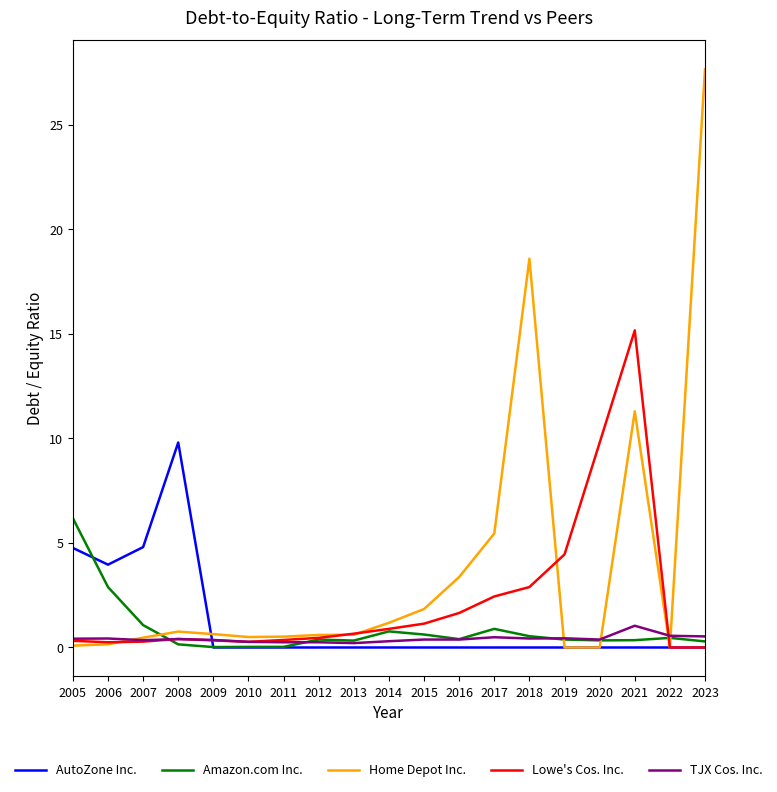

Which category has the highest value across all series?

2023